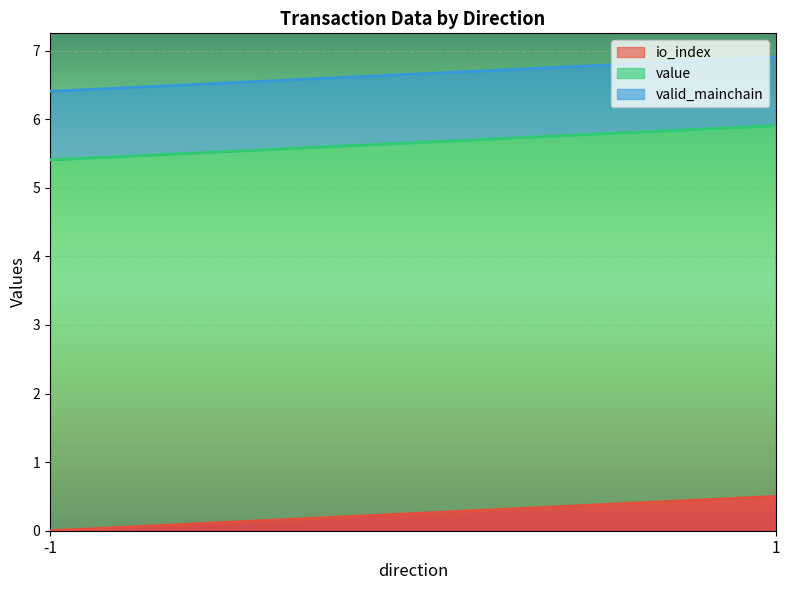

How many distinct data groups are displayed?

3